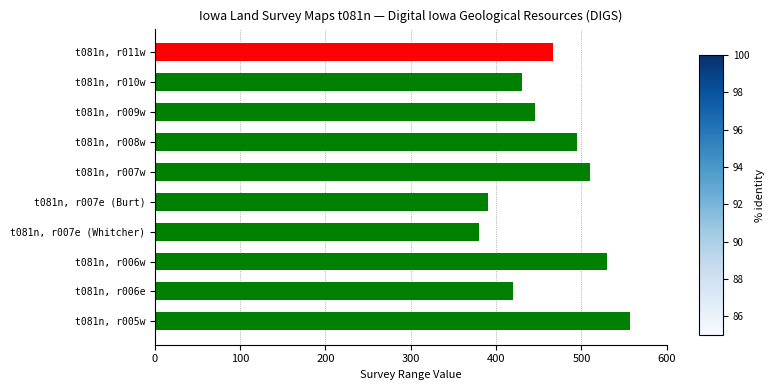

What is the maximum value shown in the chart?

557